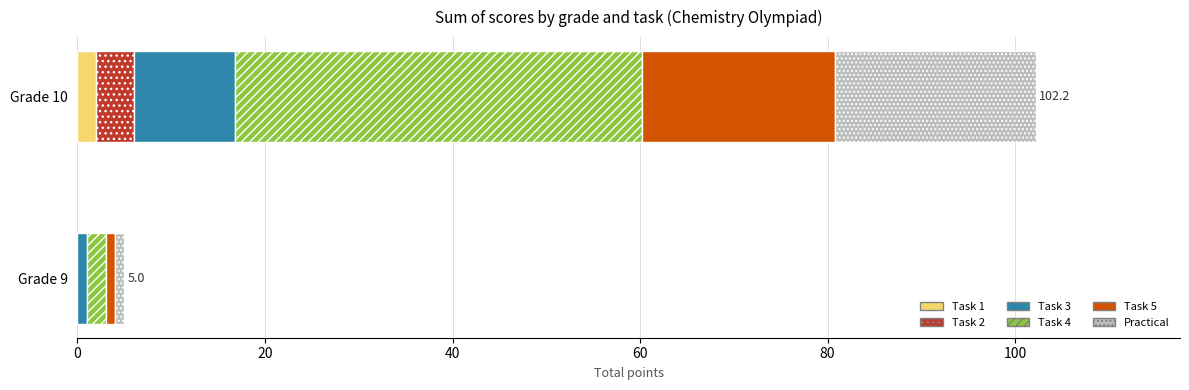

What are all the series names shown in the legend?

Task 1, Task 2, Task 3, Task 4, Task 5, Practical